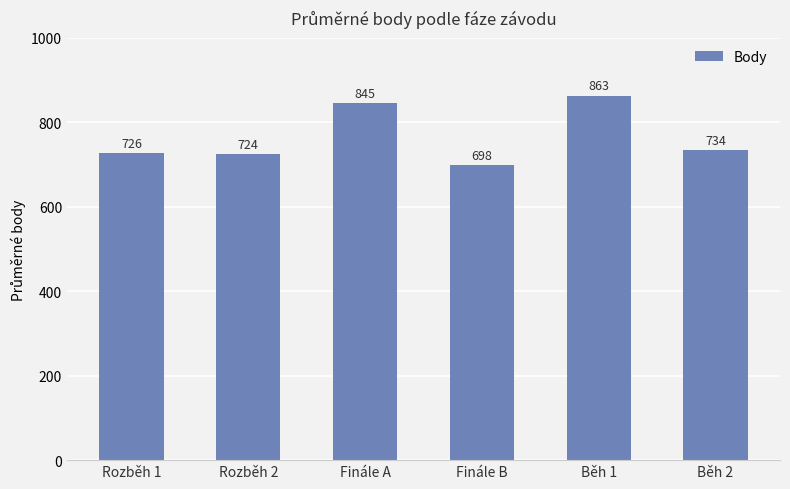

What is the difference between the maximum and minimum values?

165.0